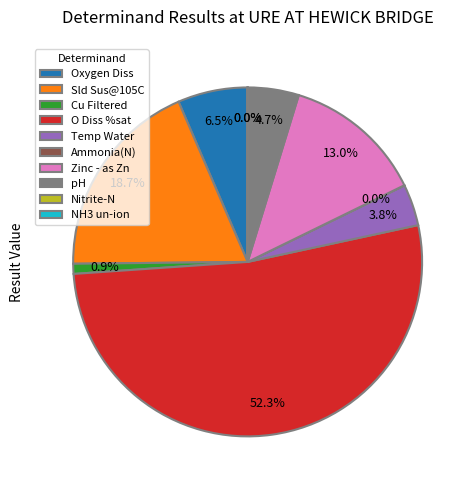

Approximately how many times larger is the value at Temp Water compared to Cu Filtered?

4.1